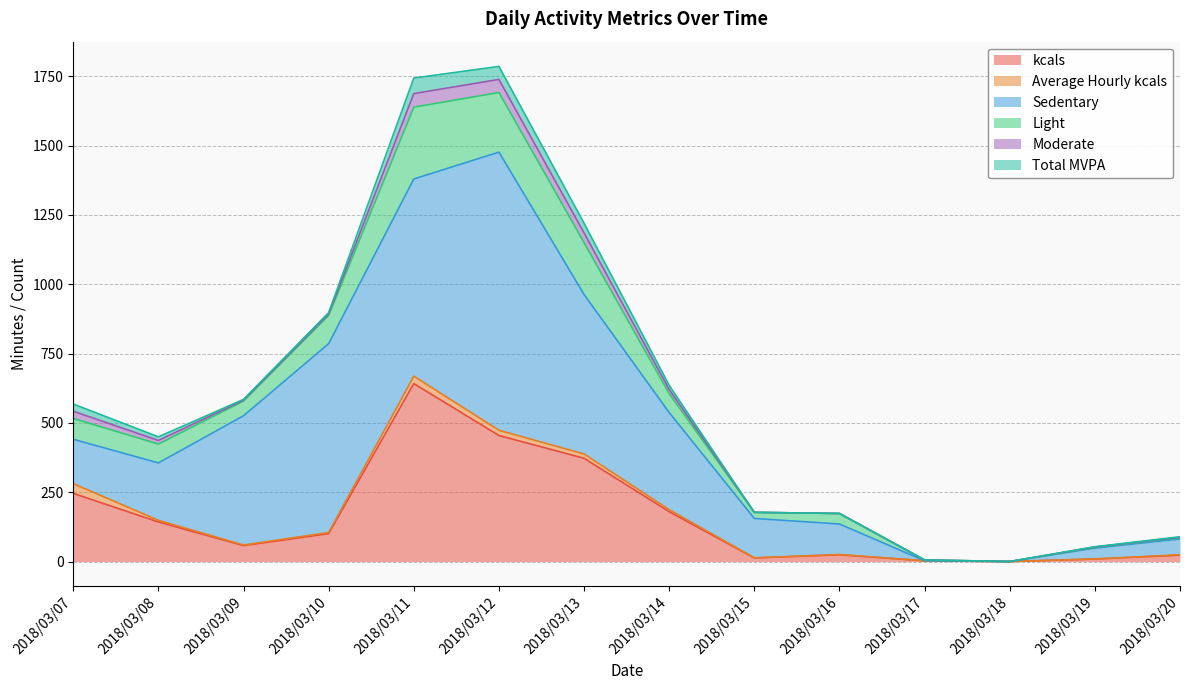

At which label does kcals reach its peak?

2018/03/11